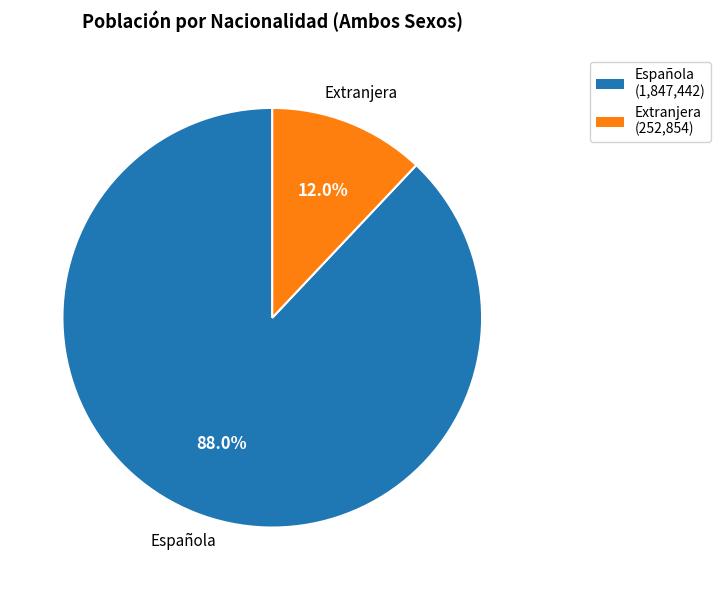

Does Española account for over 50% of the chart?

Yes